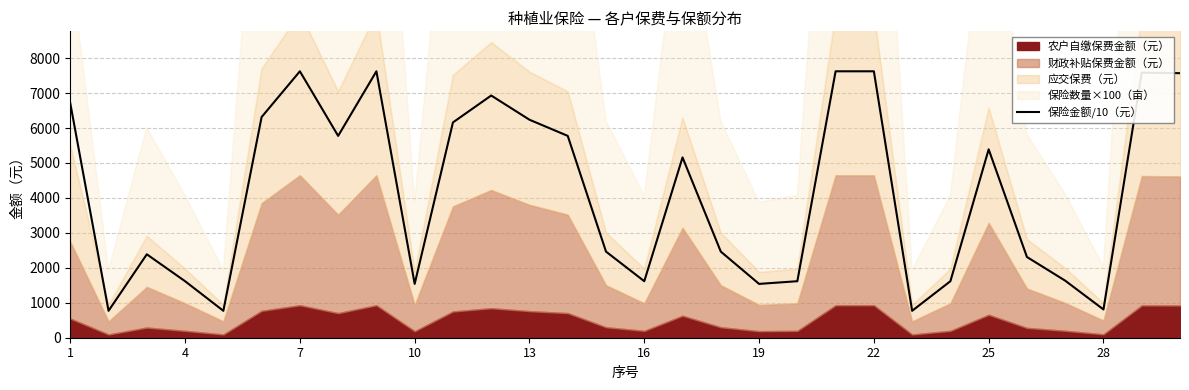

What is the minimum value for 保险金额/10（元）?

770.0